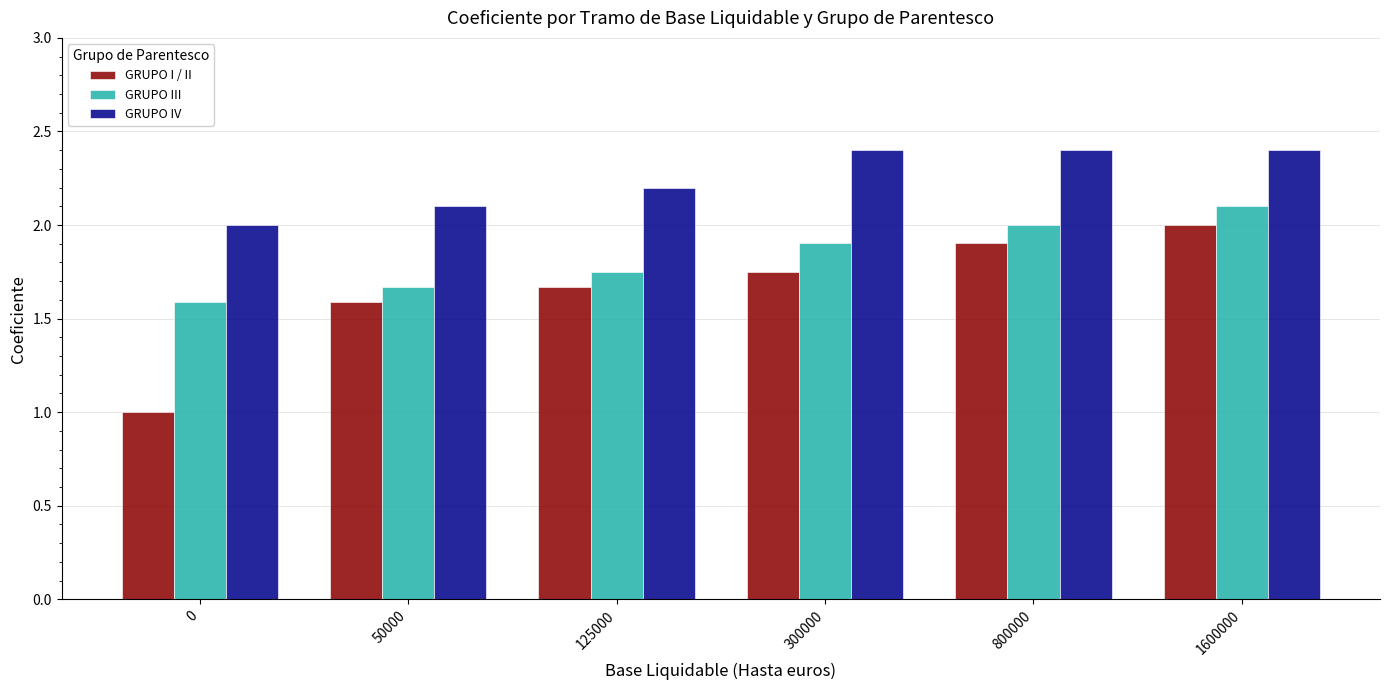

How many GRUPO IV values are between 2 and 3?

6